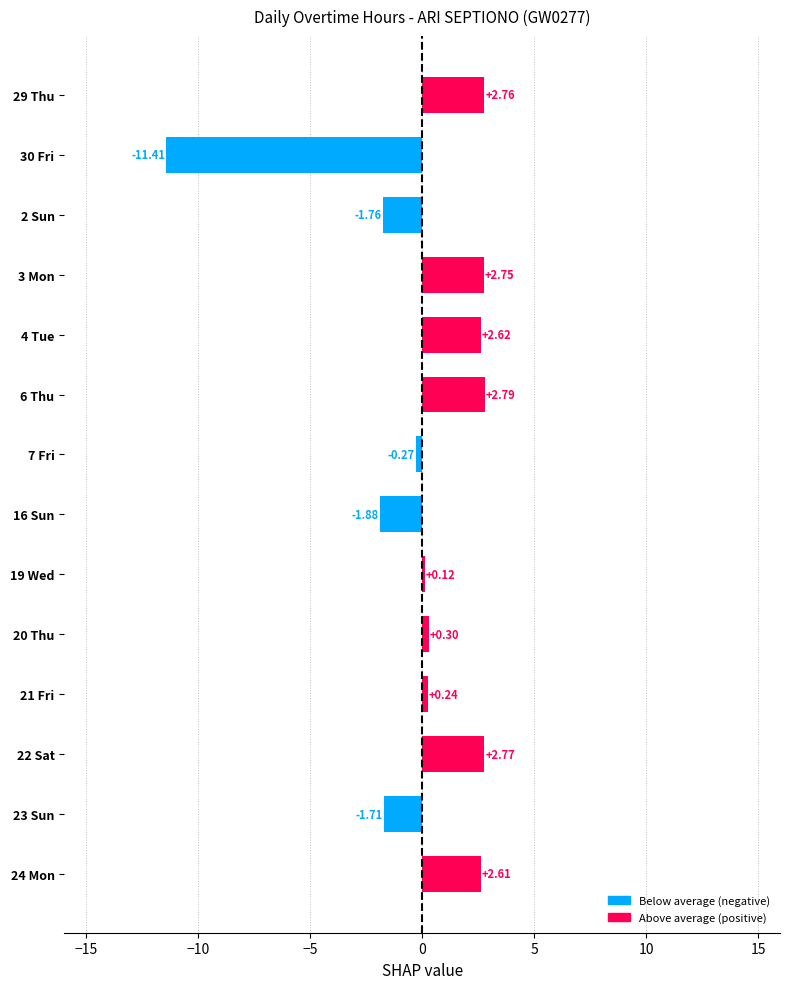

How many values exceed 0?

9